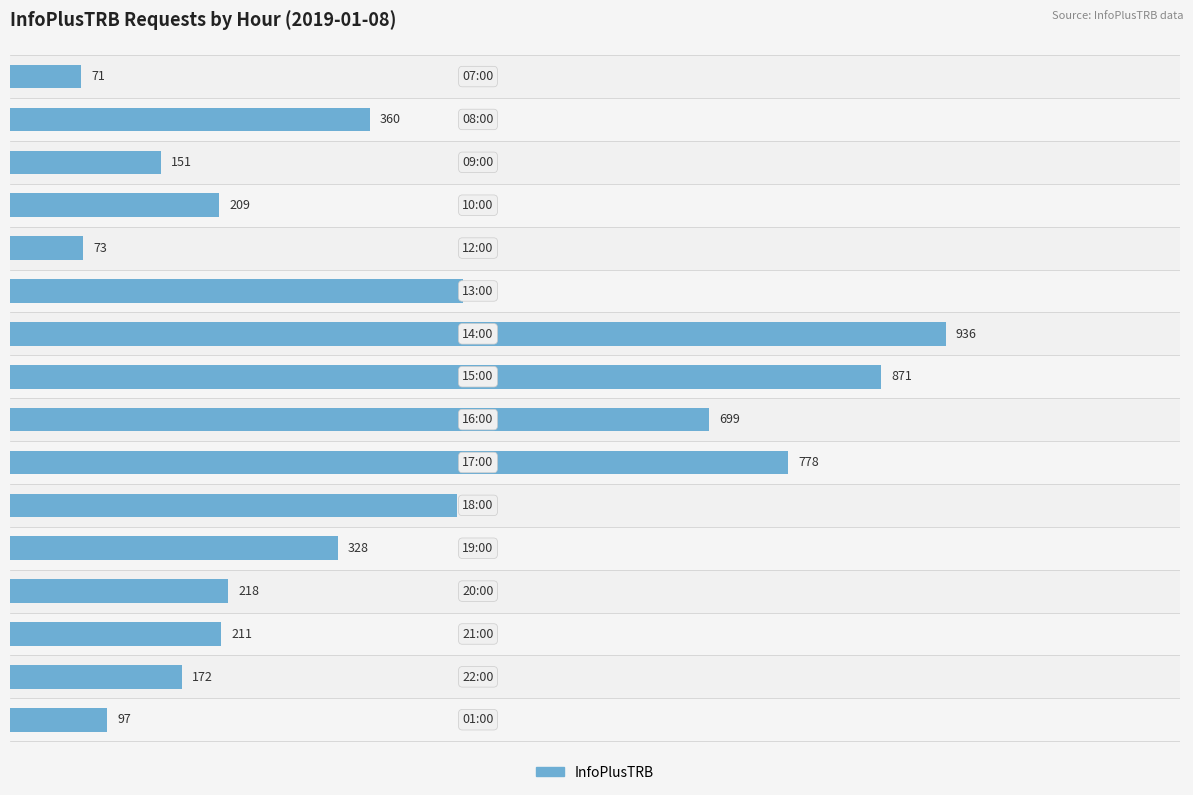

What is the sum of all values?

6074